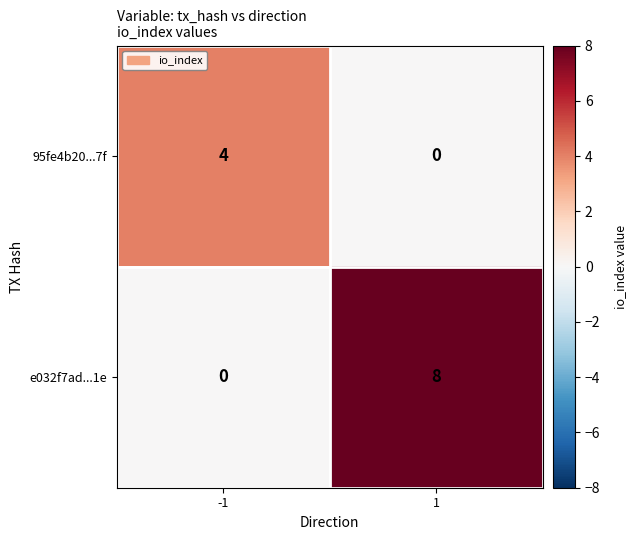

Reading right to left, transcribe all the data shown in this chart.

95fe4b20...7f: 0	4
e032f7ad...1e: 8	0